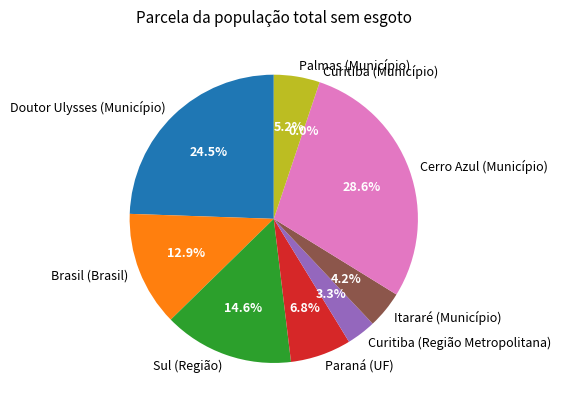

To the nearest percent, what portion does Itararé (Município) represent?

4%